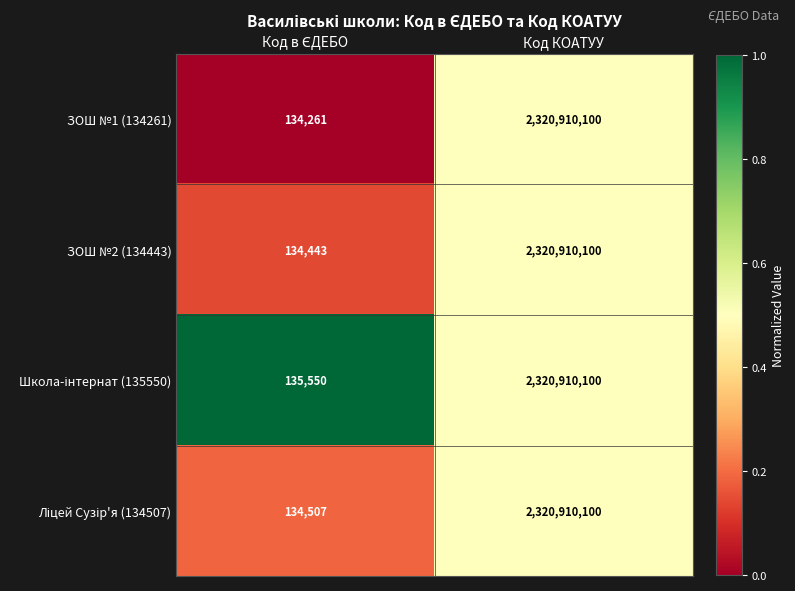

Is it true that ЗОШ №1 (134261) equals 770241145 at Код КОАТУУ?

False